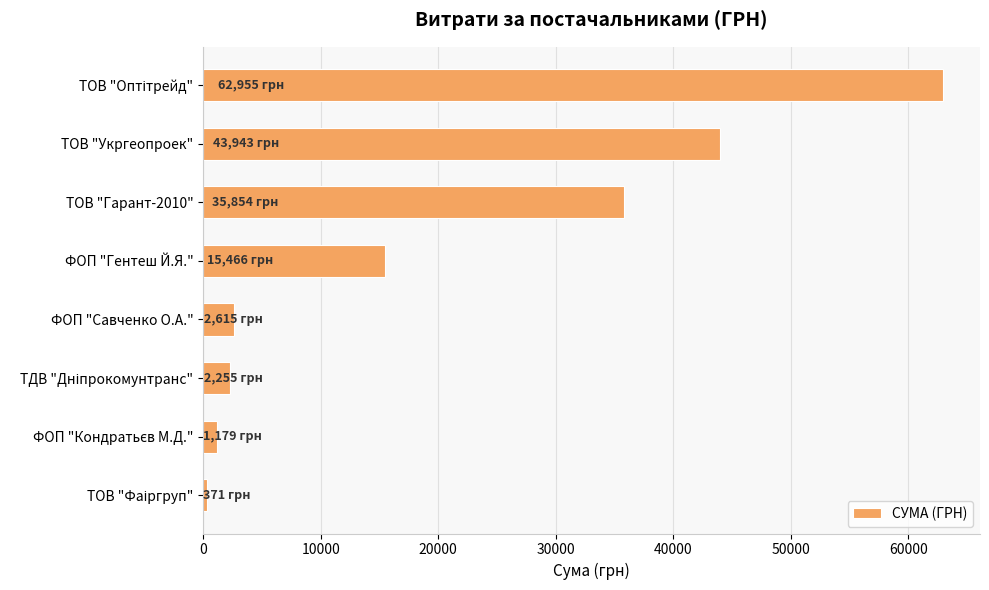

Reading top to bottom, transcribe all the data shown in this chart.

62955.0	43943.4	35854.0	15466.0	2615.0	2255.2	1179.0	370.6